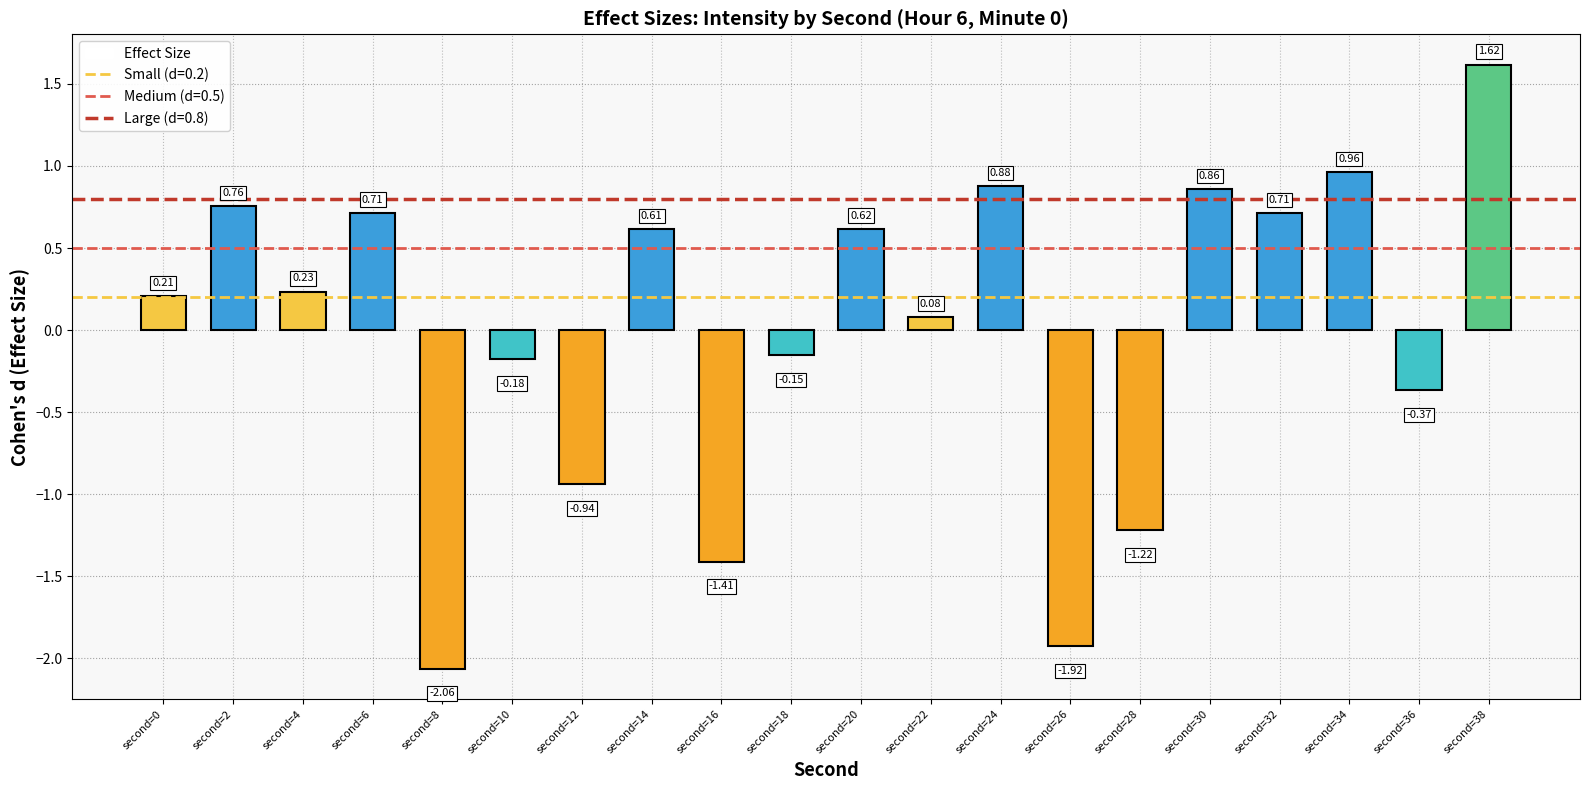

Which label corresponds to the smallest value in the chart?

second=8